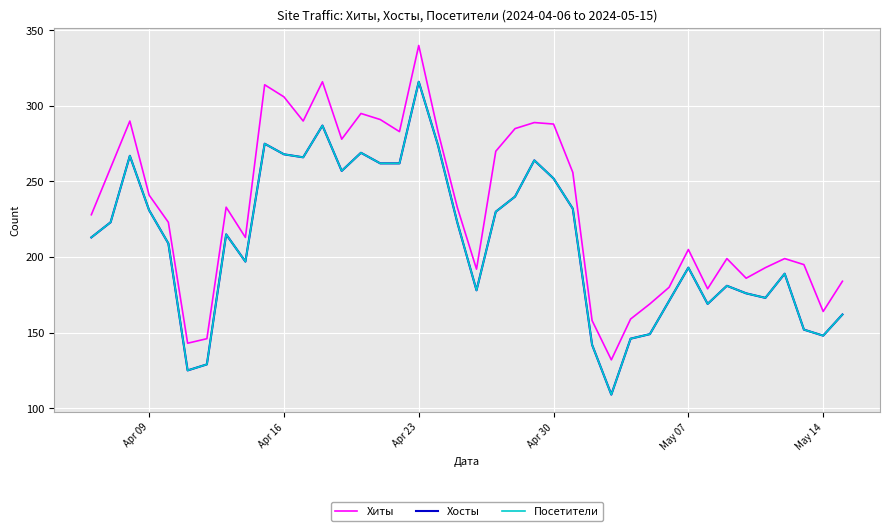

Does the chart display data point markers on the line(s)?

No